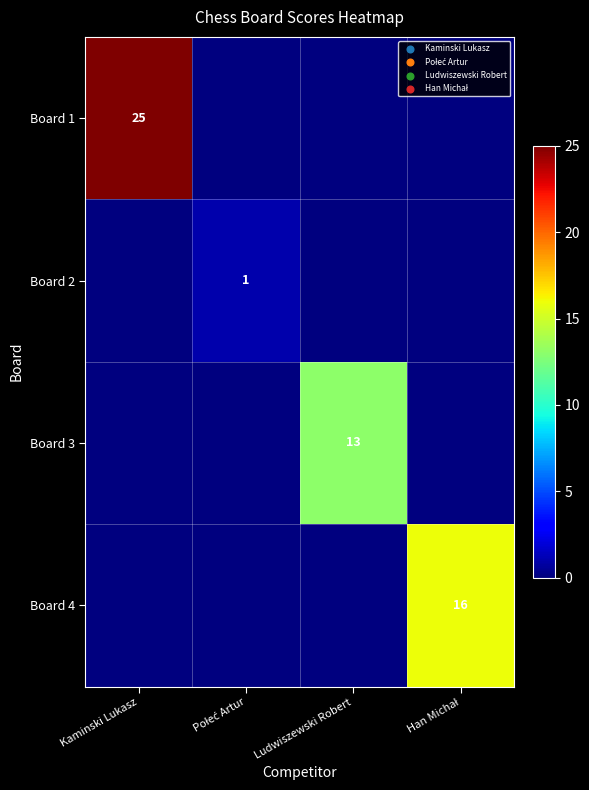

The value of Board 3 at Ludwiszewski Robert is 13. True or false?

True